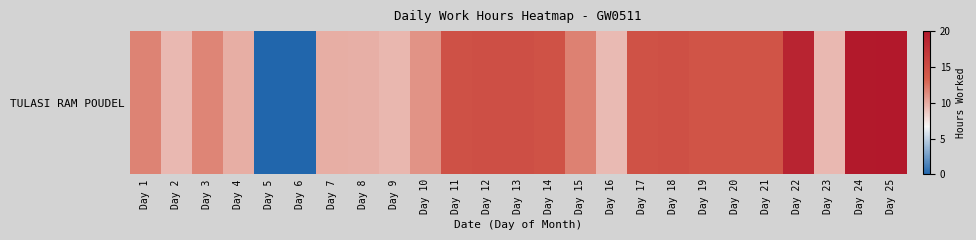

Where is the data nearest to the value 10?

Day 7